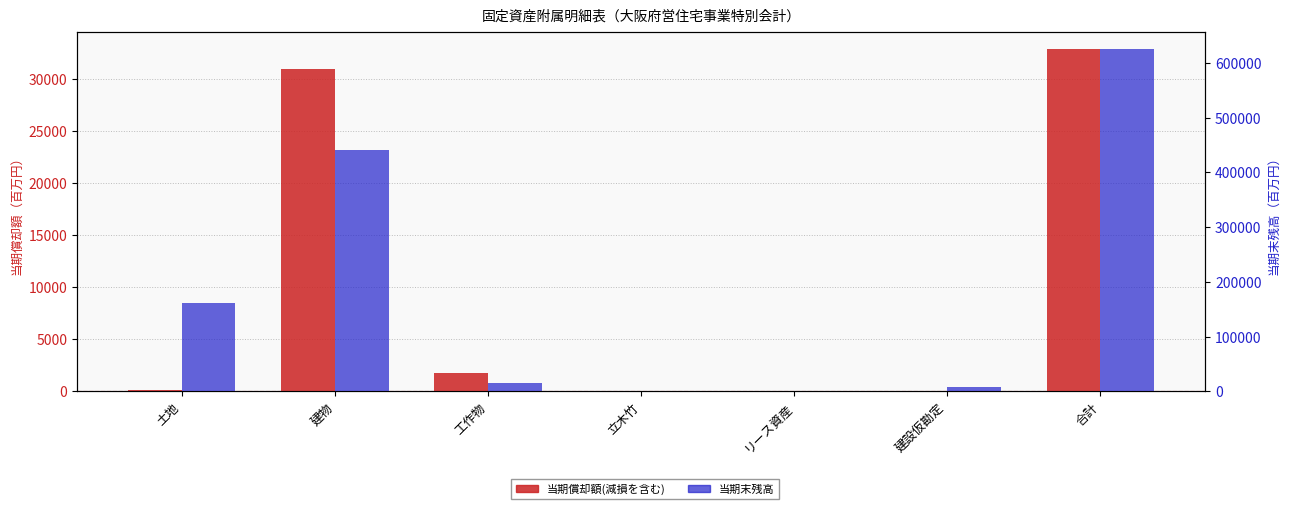

Reading left to right, list all the values displayed in this chart.

当期償却額(減損を含む): 153.6	30960.9	1767.0	0.0	0.0	0.0	32881.5
当期末残高: 160623.3	441183.8	14948.2	0.0	0.0	8920.4	625675.7